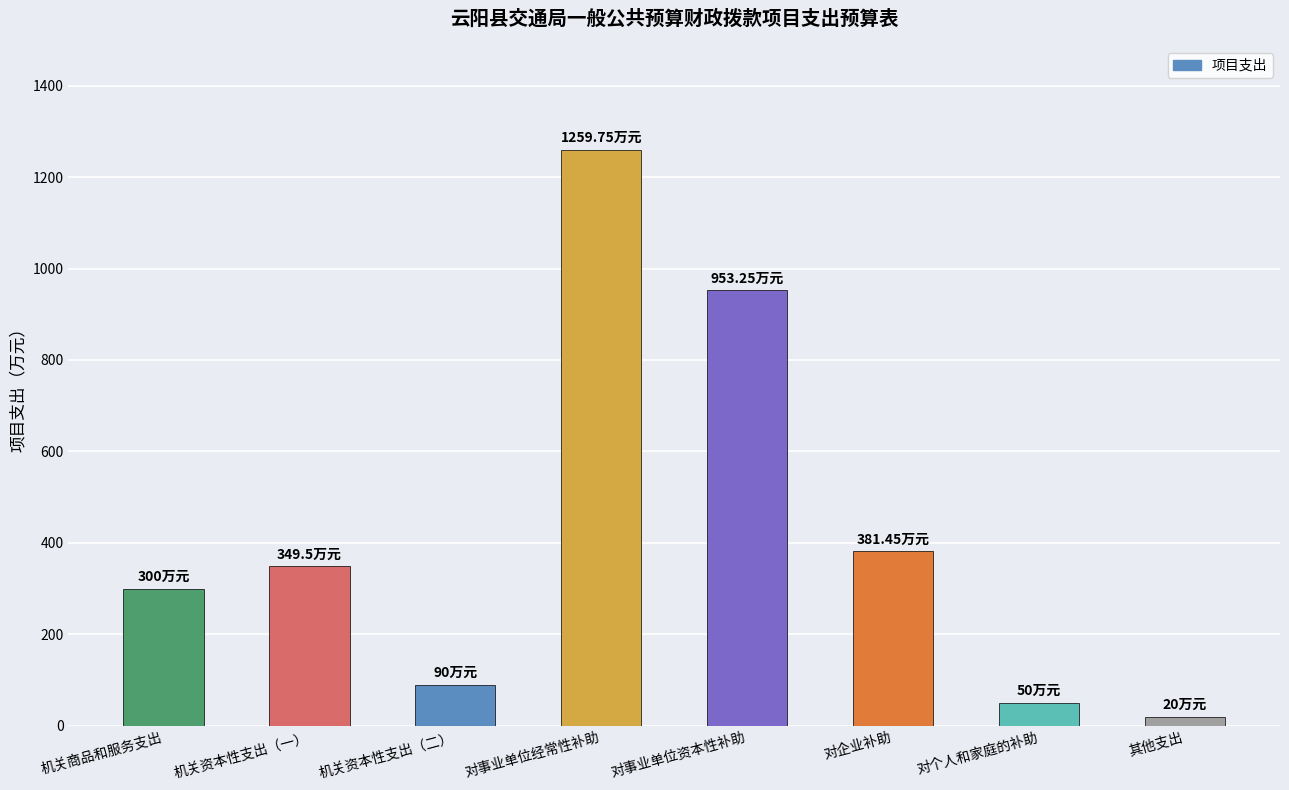

How many categories are shown in the chart?

8